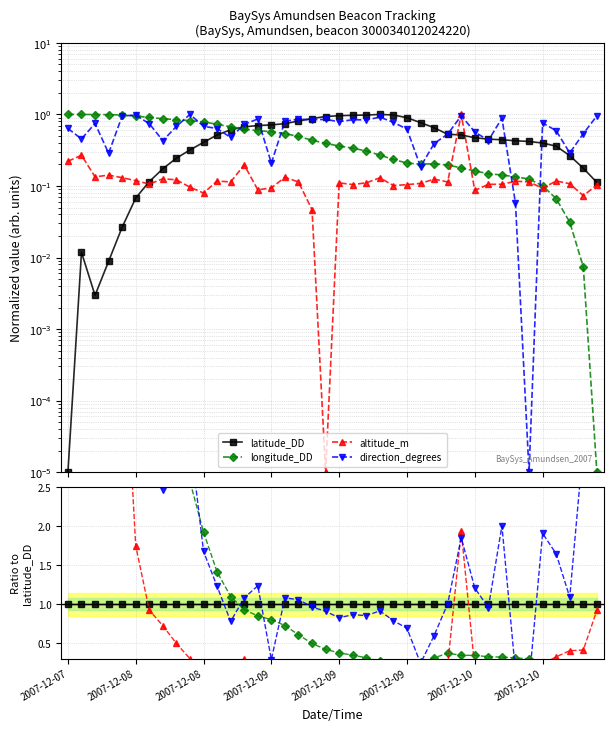

Is the value of direction_degrees at 35 greater than the value of latitude_DD at 39?

Yes